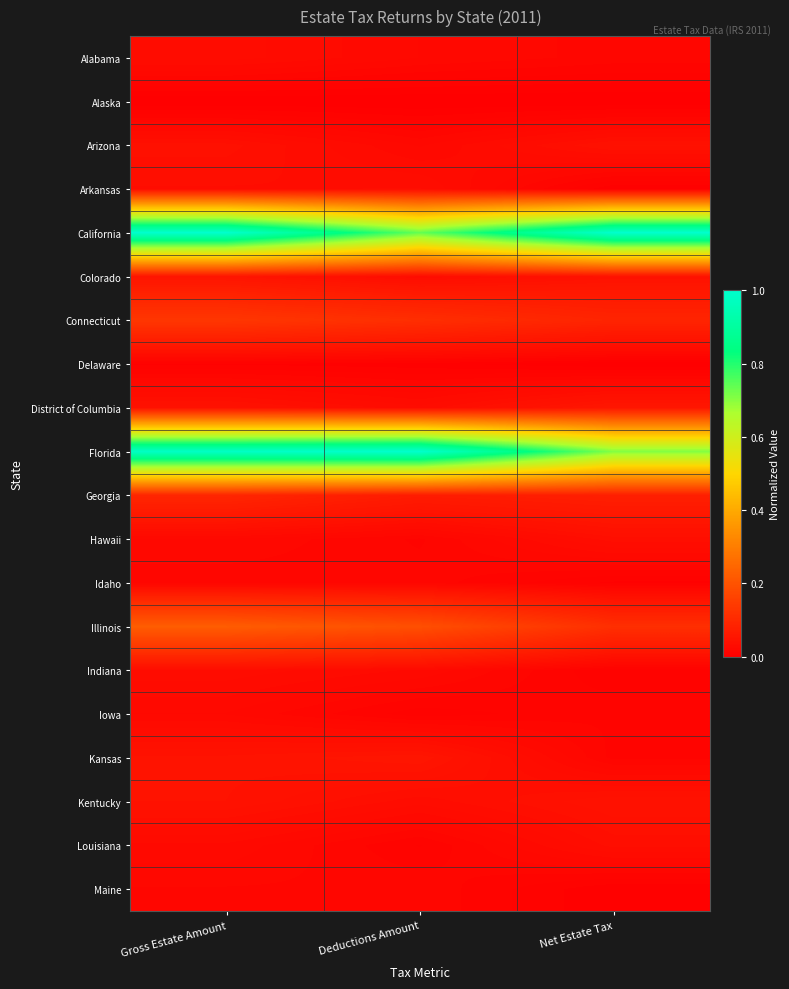

What is the spread (max minus min) of values at Gross Estate Amount?

1.0